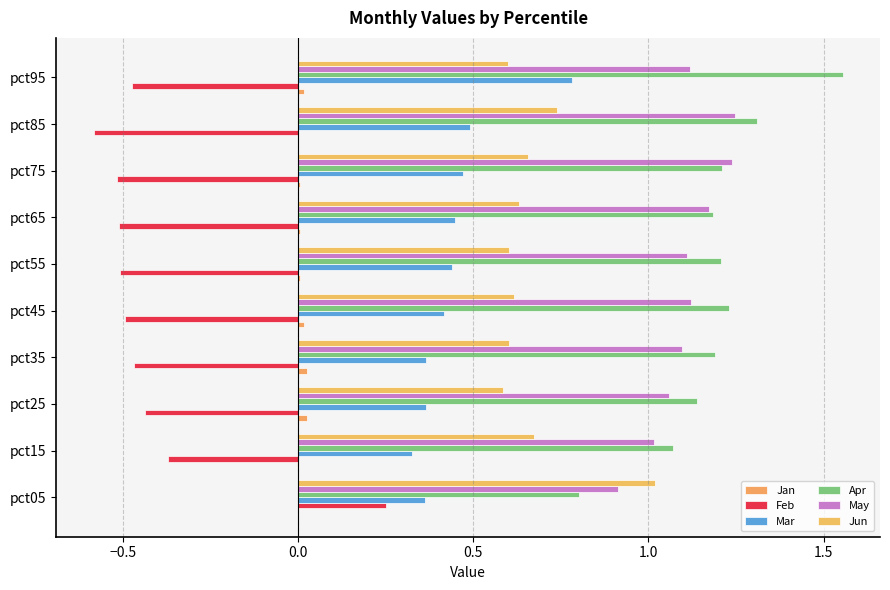

Which series has the largest total across all categories?

Apr